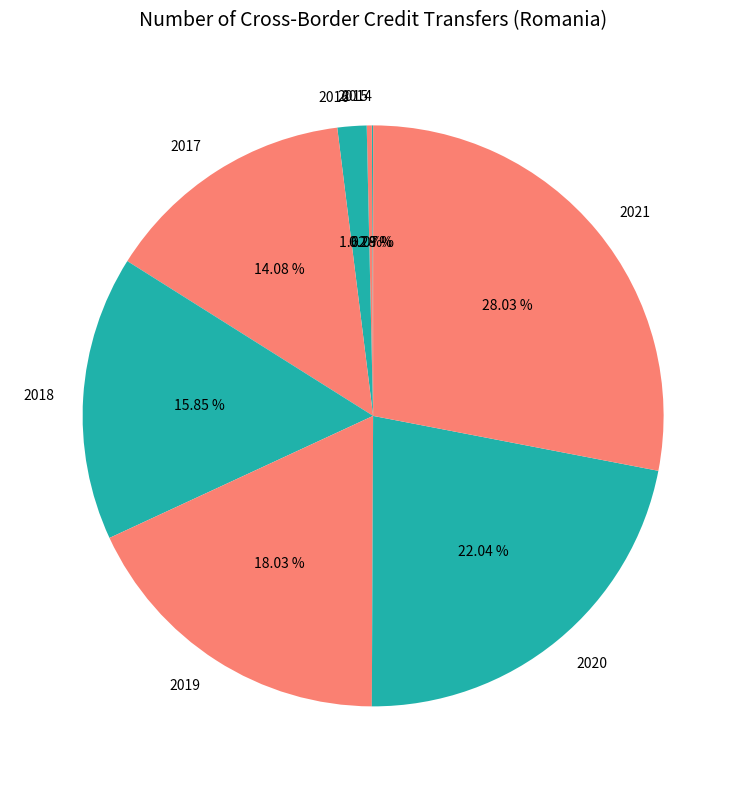

What percentage is the 2017 slice, to the nearest percent?

14%